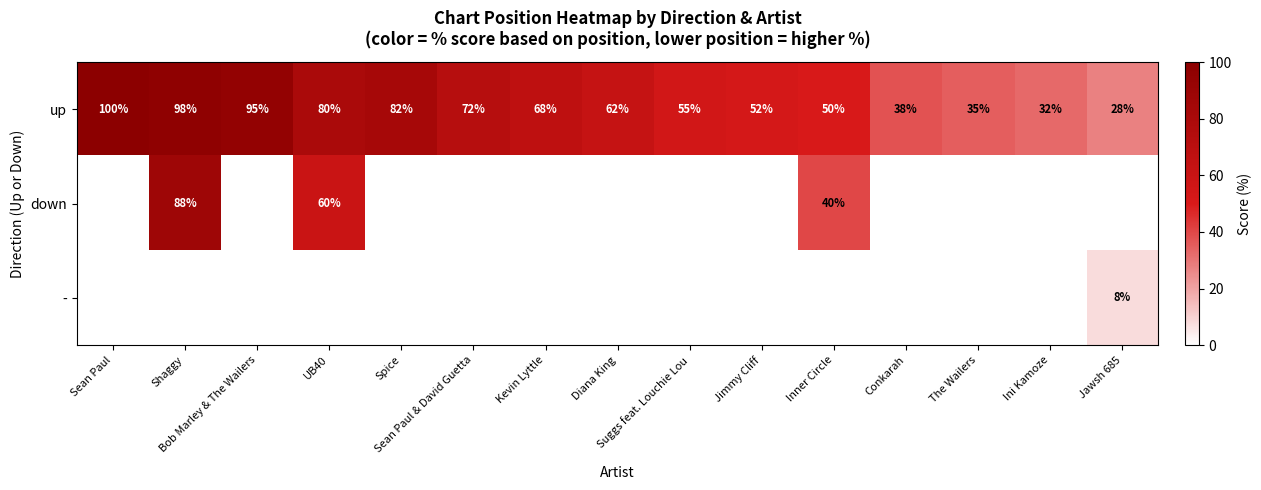

Which category has the highest value across all series?

Sean Paul